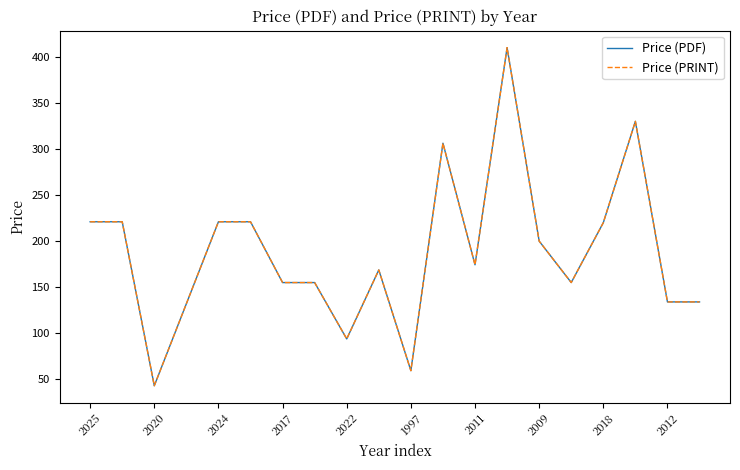

Does the chart display data point markers on the line(s)?

No